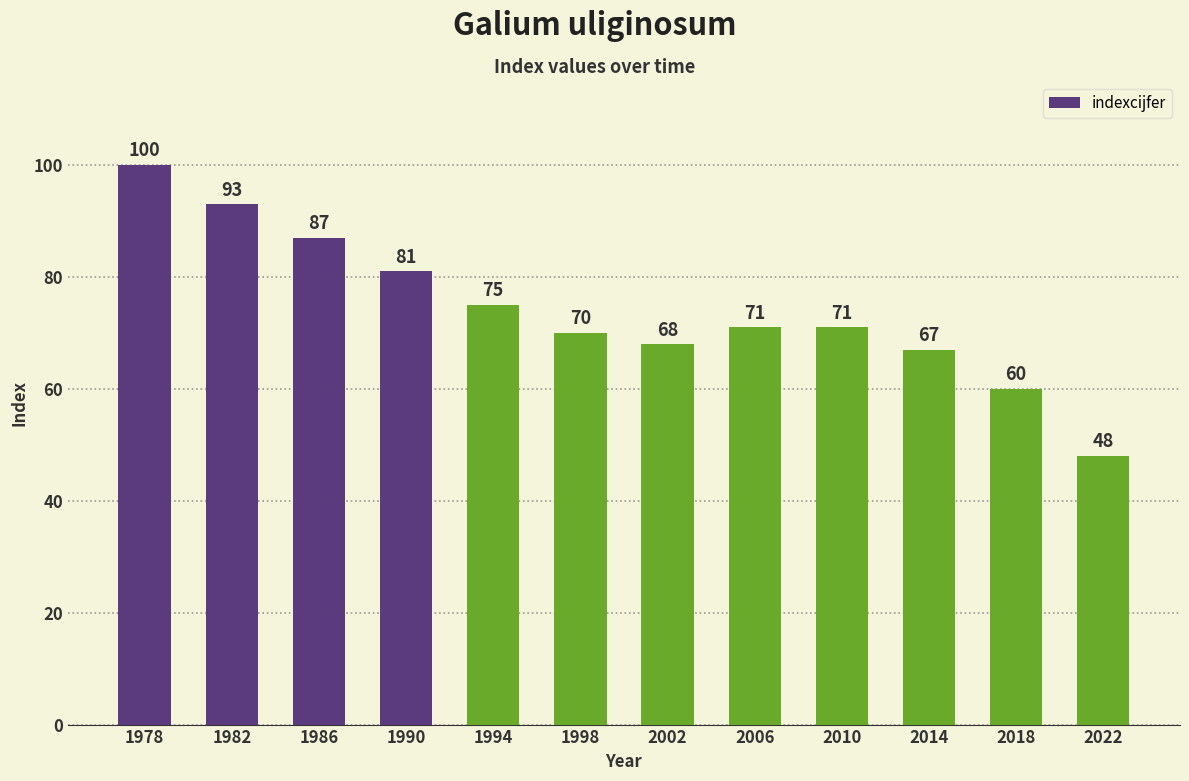

Count the number of categories in the chart.

12